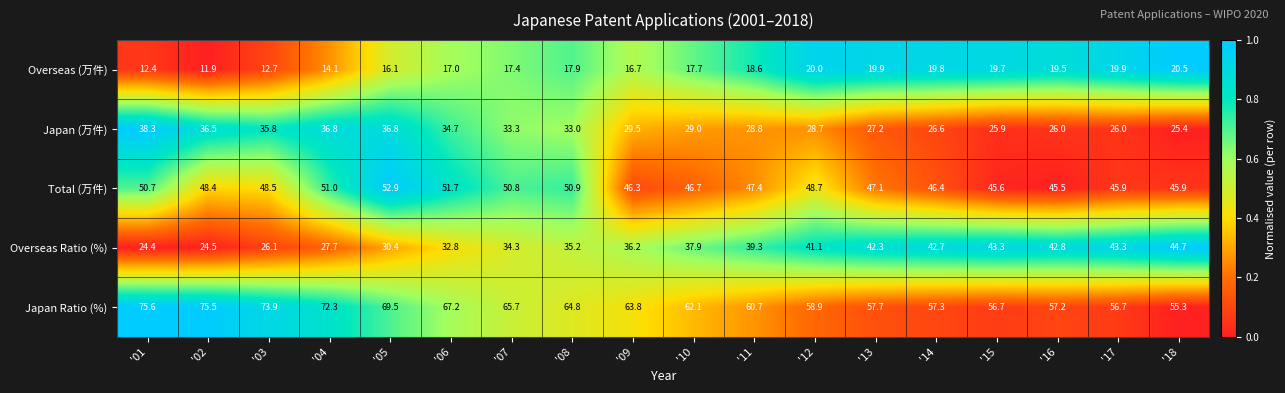

Which label corresponds to the smallest value in the chart?

'02